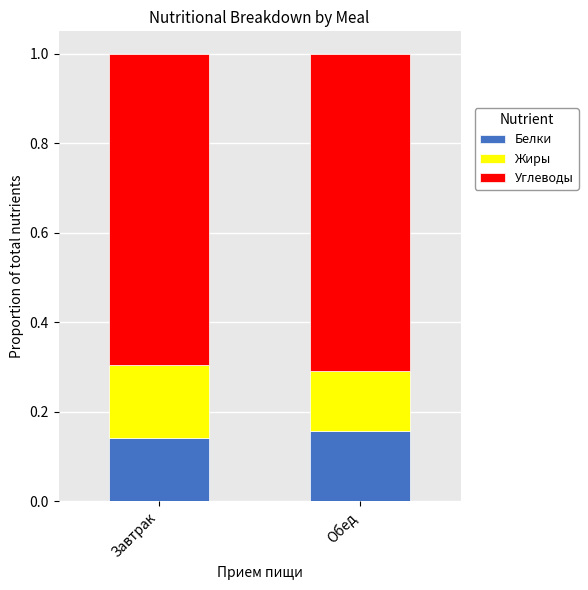

True or false: Белки has a value of 0.0 at Обед.

False